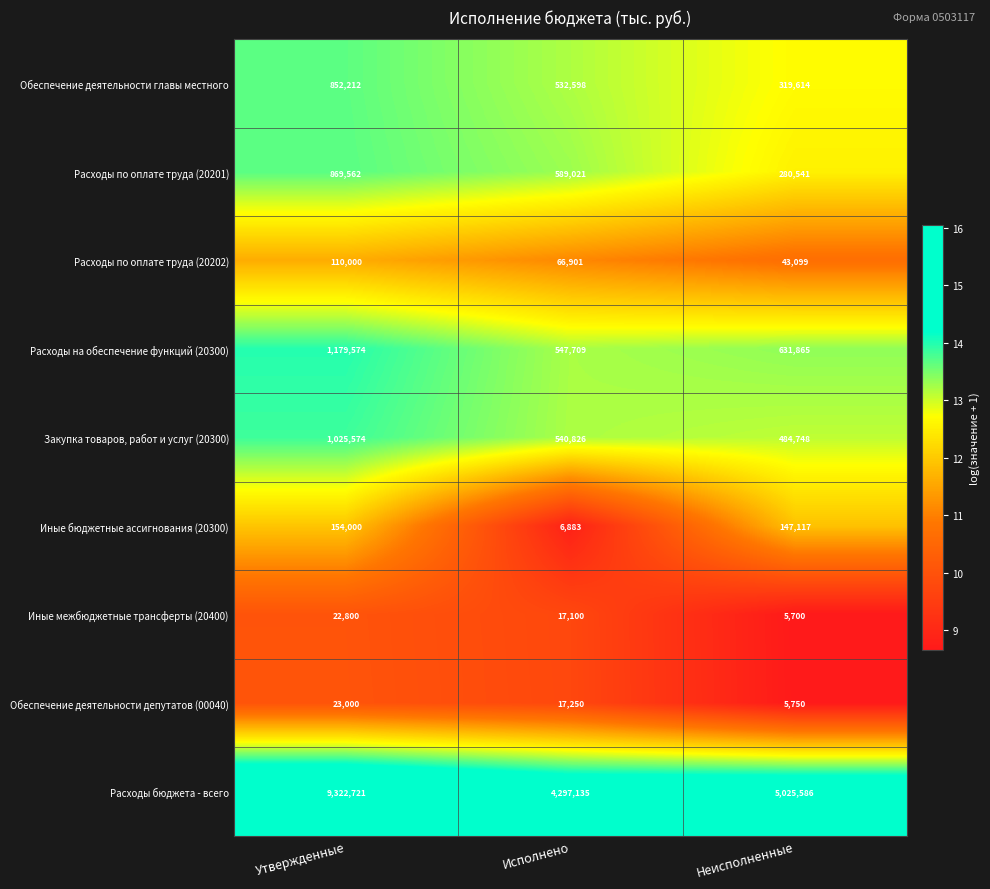

Reading left to right, extract all data points from this chart.

Обеспечение деятельности главы местного: 852212	532598	319614
Расходы по оплате труда (20201): 869562	589021	280541
Расходы по оплате труда (20202): 110000	66901	43099
Расходы на обеспечение функций (20300): 1179574	547709	631865
Закупка товаров, работ и услуг (20300): 1025574	540826	484748
Иные бюджетные ассигнования (20300): 154000	6883	147117
Иные межбюджетные трансферты (20400): 22800	17100	5700
Обеспечение деятельности депутатов (00040): 23000	17250	5750
Расходы бюджета - всего: 9322721	4297135	5025586